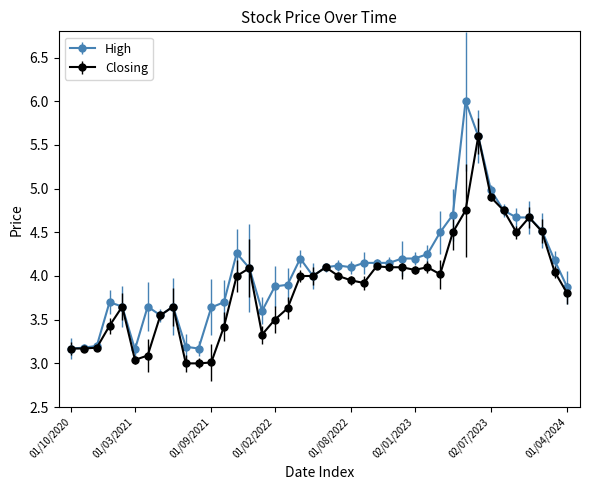

What is the value of the Closing point at the 38th from the left?

4.5